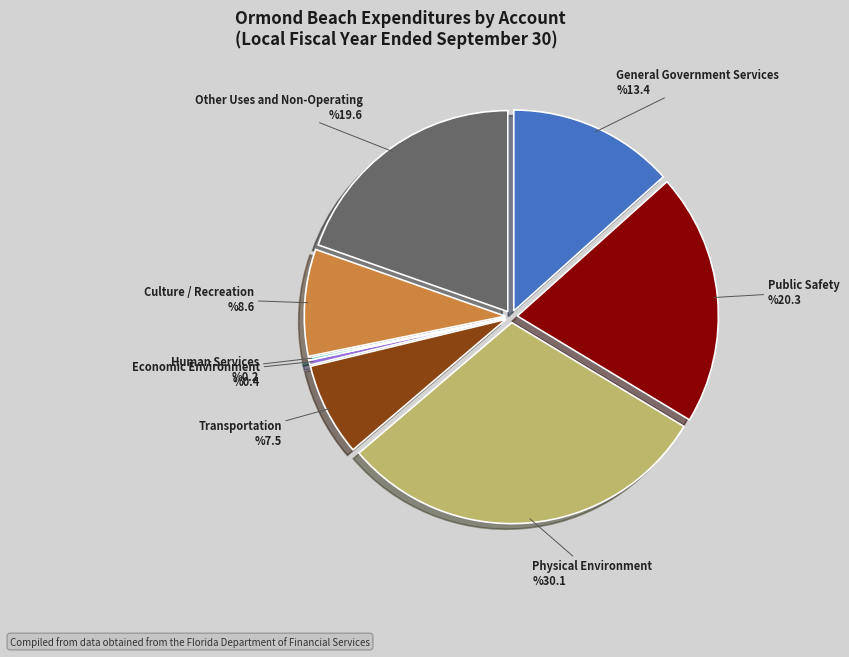

Between Other Uses and Non-Operating and Culture / Recreation, which is larger?

Other Uses and Non-Operating